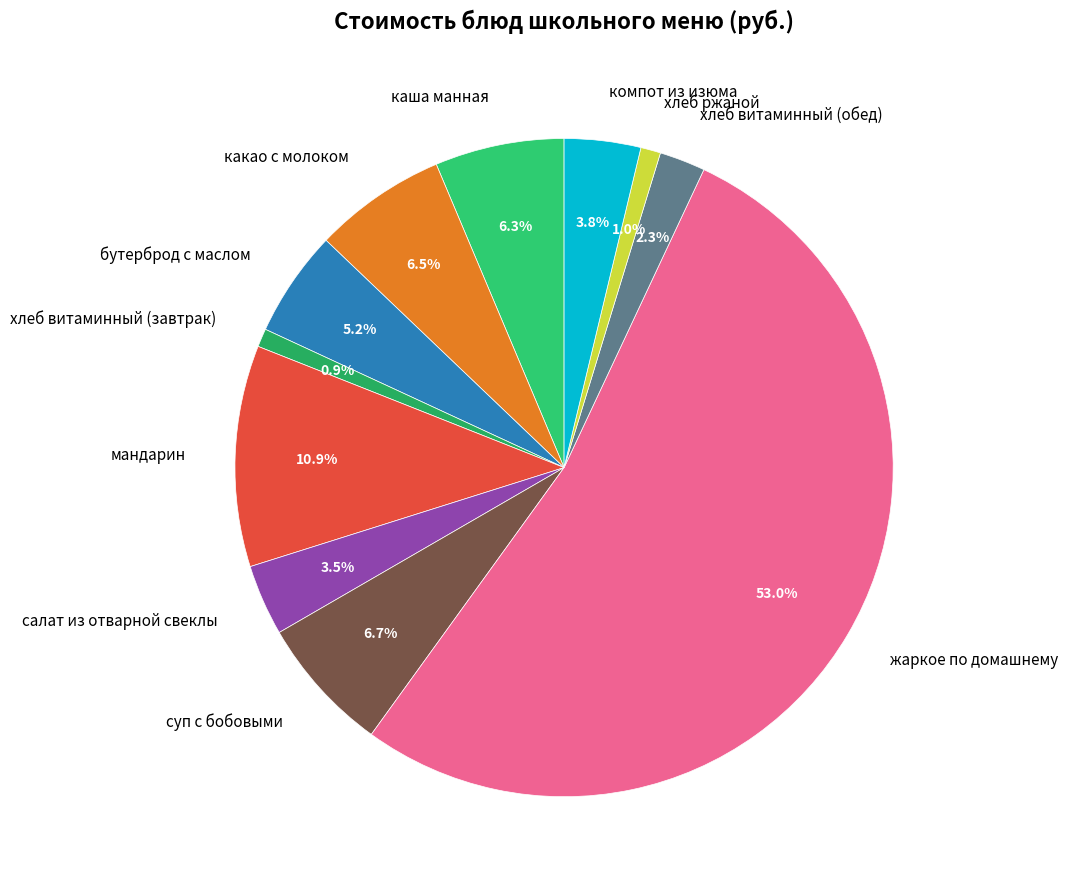

Which slice is the largest?

жаркое по домашнему